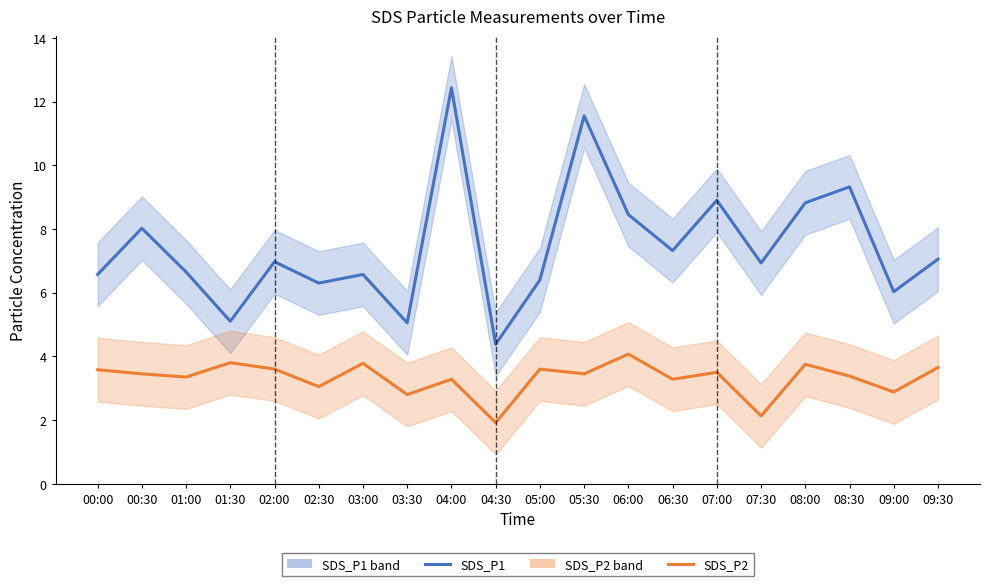

What is the difference between the maximum and minimum values in the SDS_P2 series?

2.2